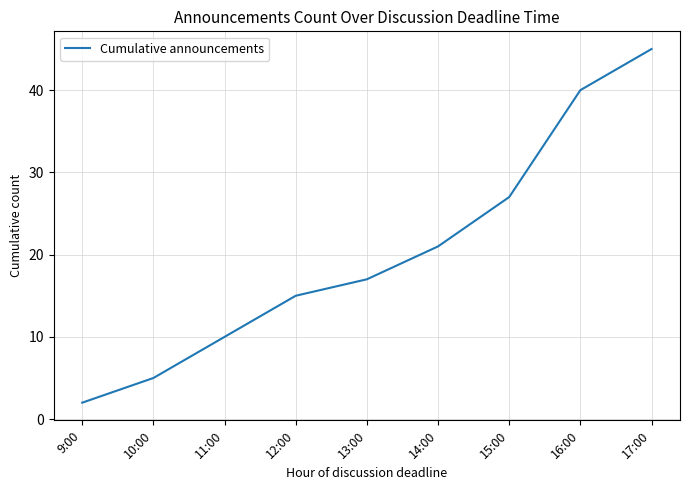

What is the change in value from 14:00 to 15:00?

+6